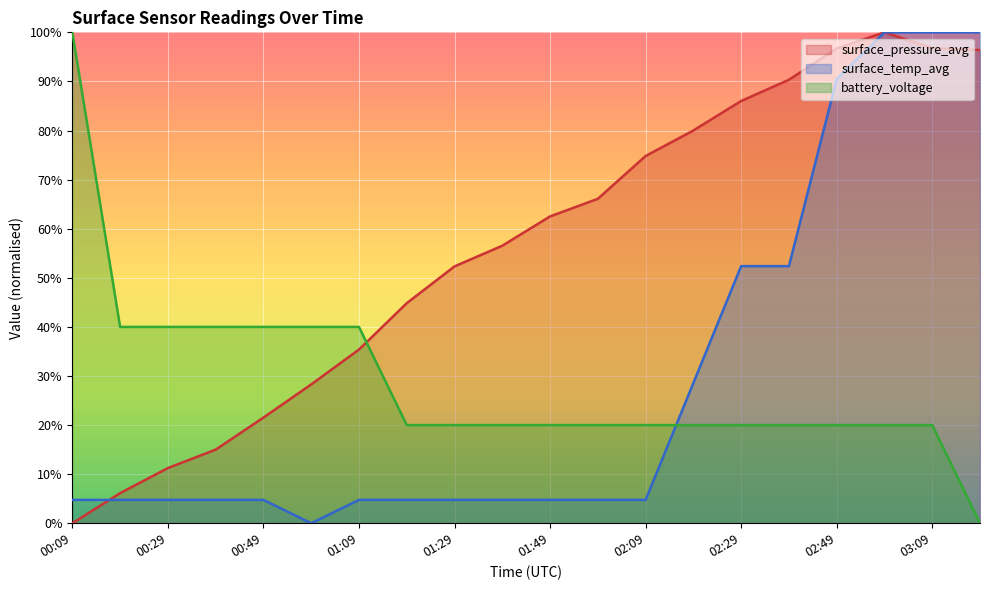

How many data points in surface_temp_avg are above 4?

19